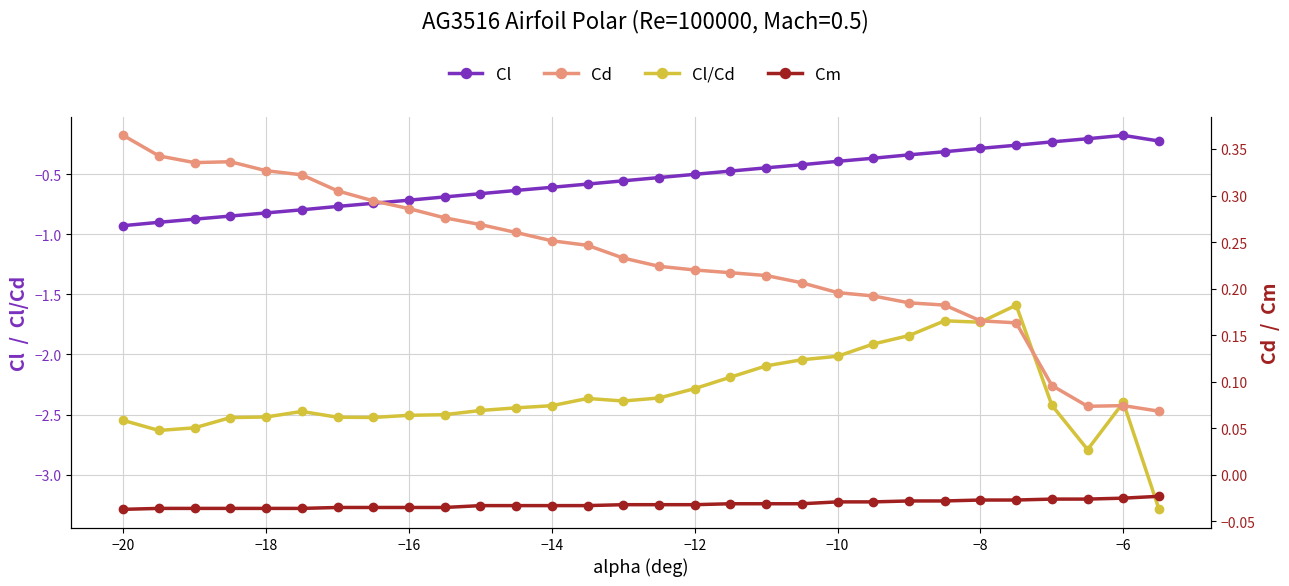

List the series in order of their peak value, highest first.

Cd, Cm, Cl, Cl/Cd